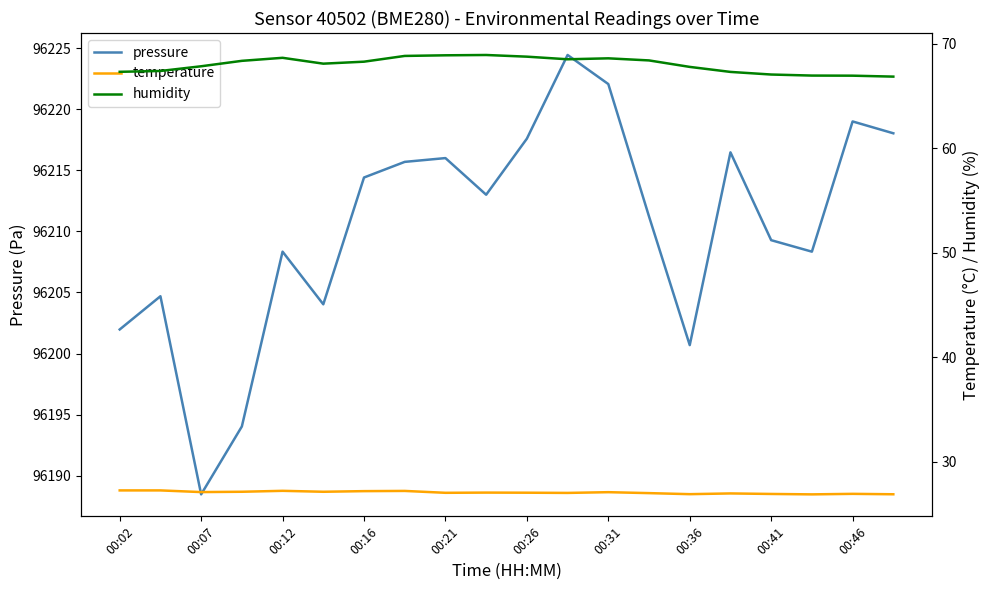

What is the highest value of the pressure series?

96224.4